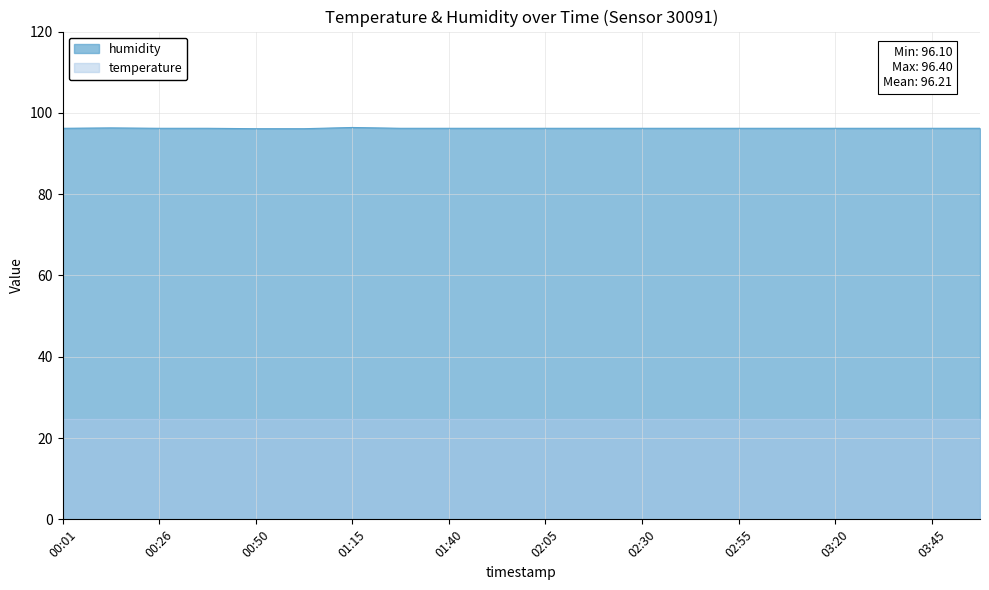

Is the value of humidity at 00:28 greater than the value of temperature at 00:21?

Yes